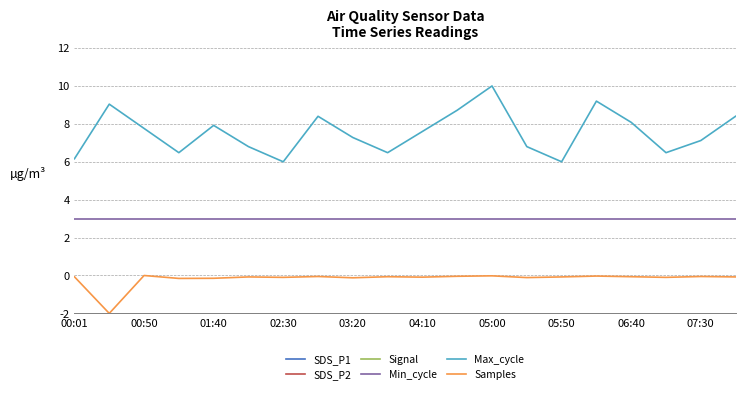

What position from the right is 00:01?

20